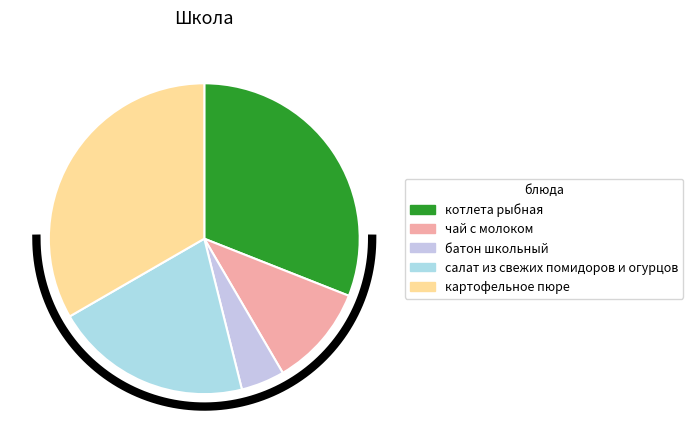

To the nearest percent, what is the difference between the чай с молоком and котлета рыбная slice percentages?

20%